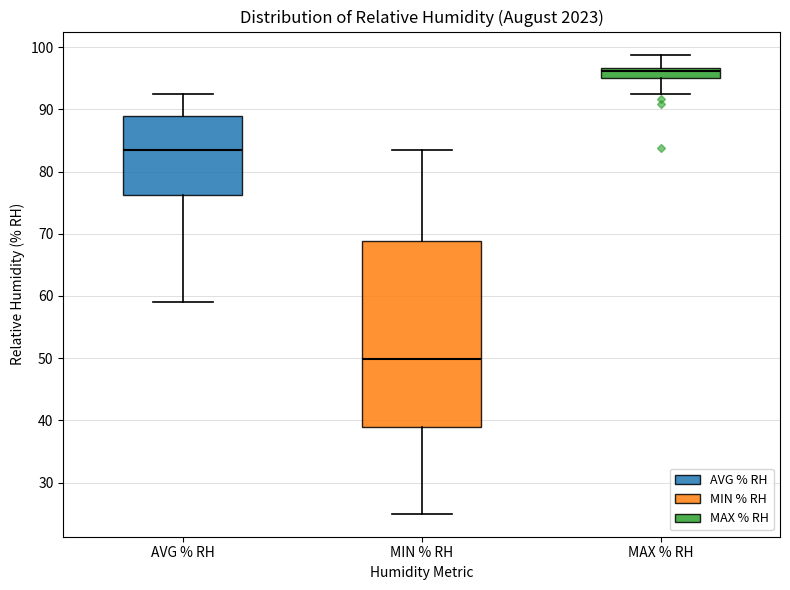

Which box is the tallest, from its lower edge to its upper edge?

MIN % RH